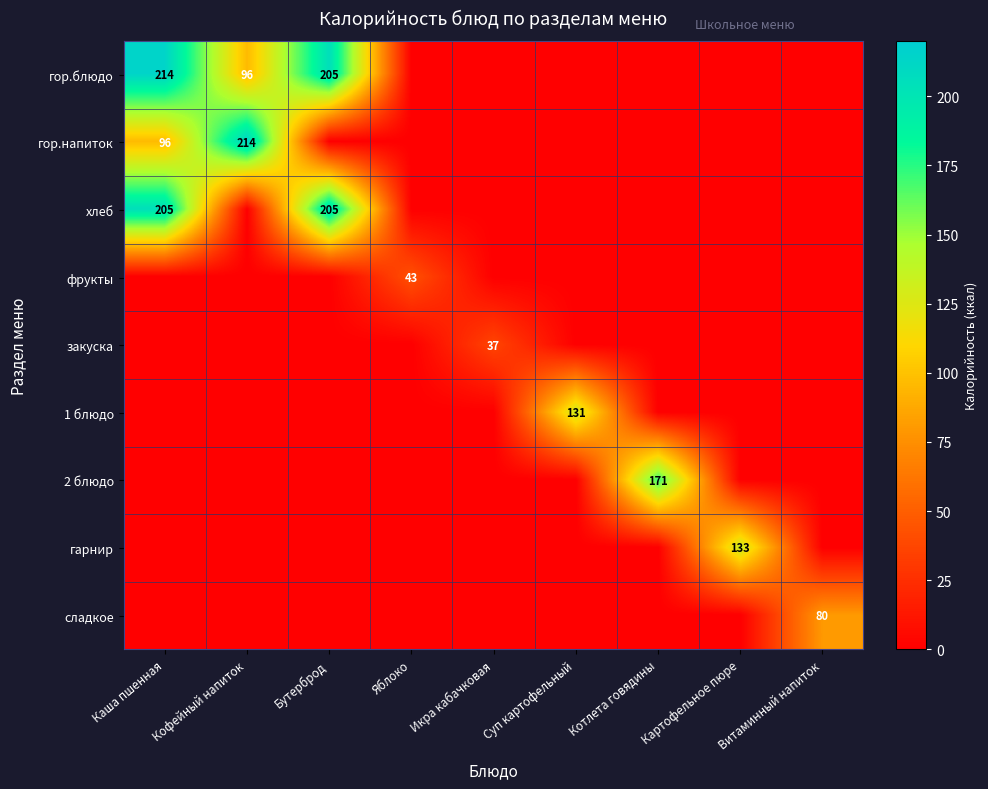

Between Каша пшенная and Яблоко, which series saw the biggest shift?

гор.блюдо